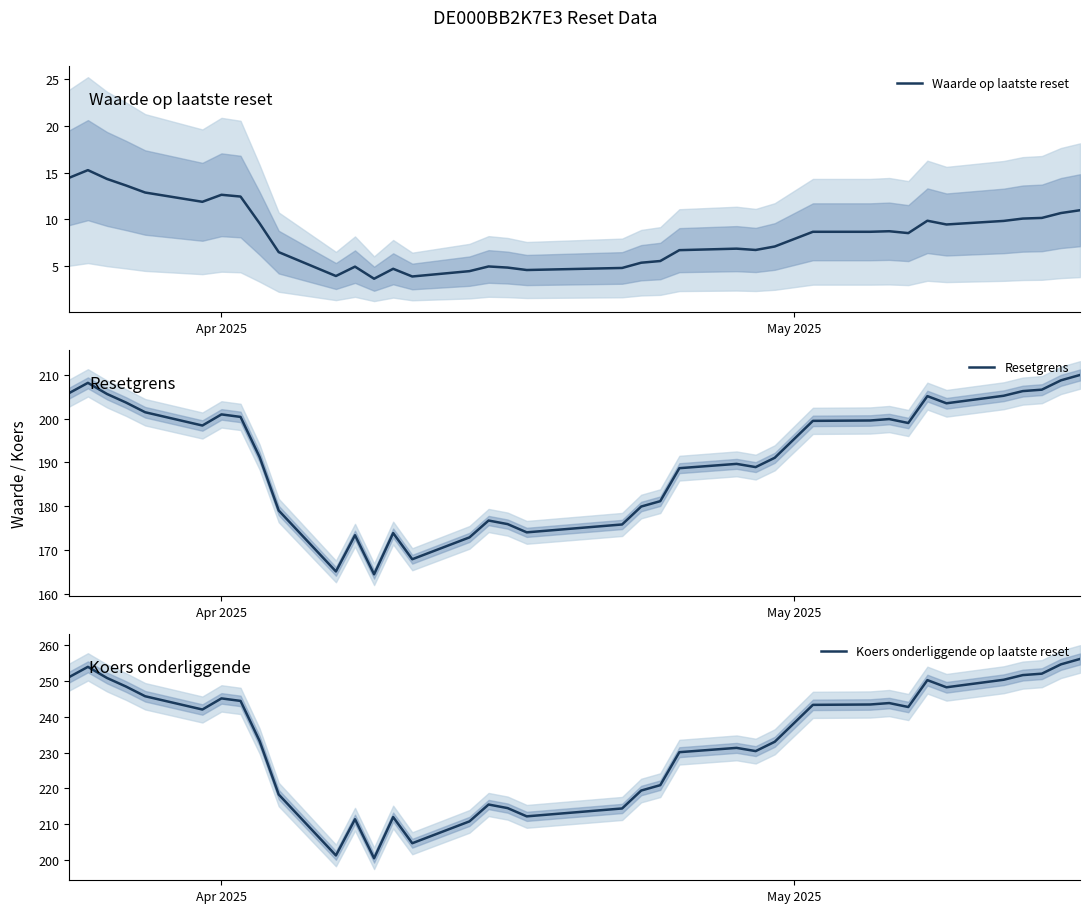

What is the maximum value for Waarde op laatste reset?

15.3